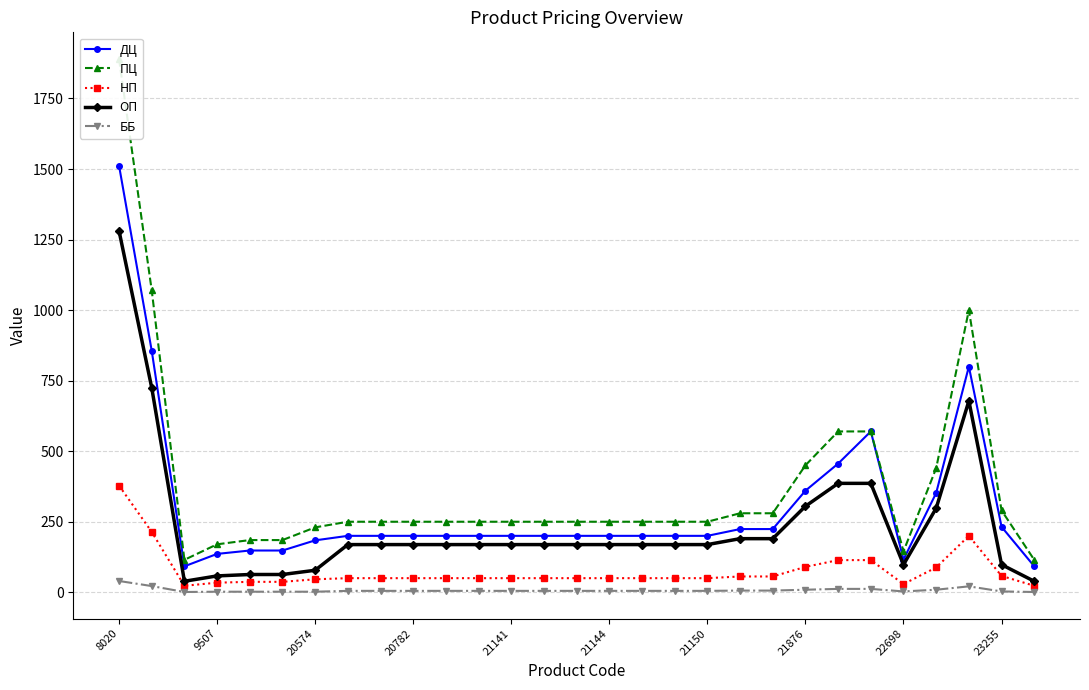

What are all the series names shown in the legend?

ДЦ, ПЦ, НП, ОП, ББ